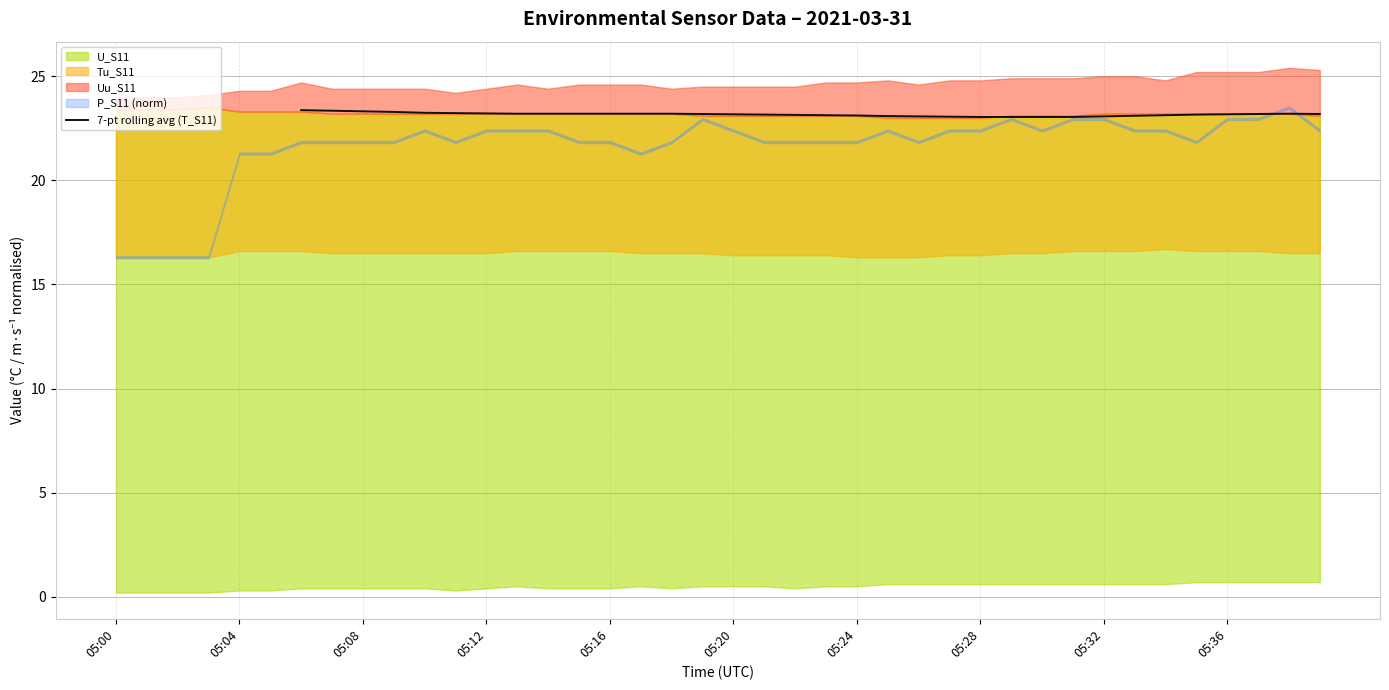

Does the chart display data point markers on the line(s)?

No